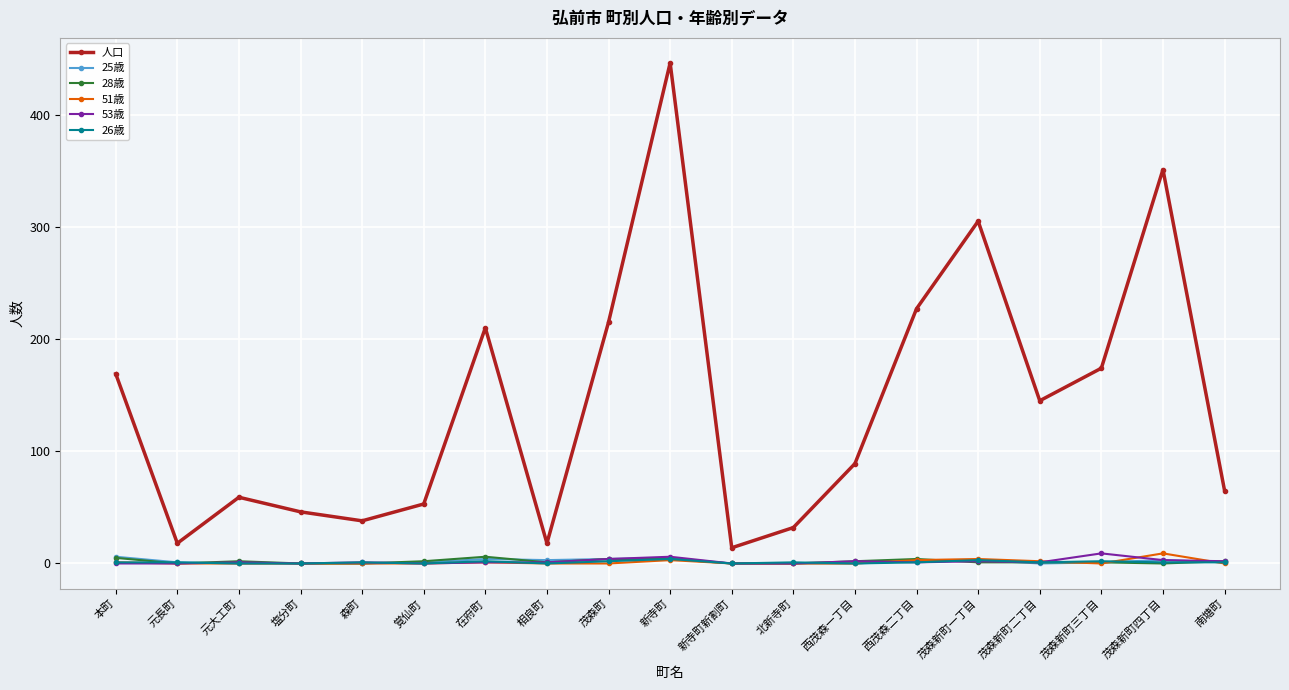

At which category is the sum across all series the highest?

新寺町